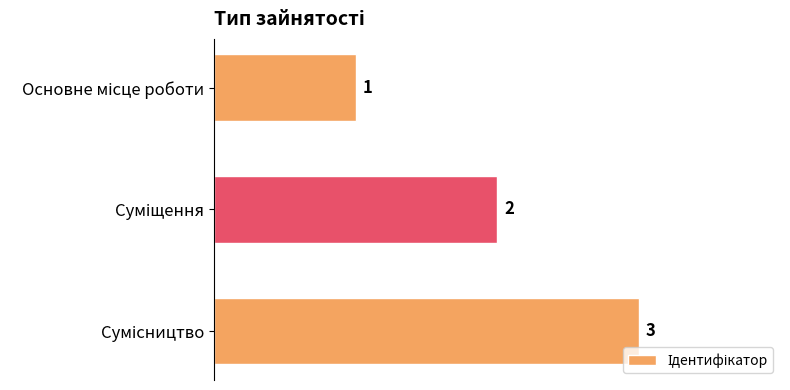

What is the value of the 3rd bar from the top?

3